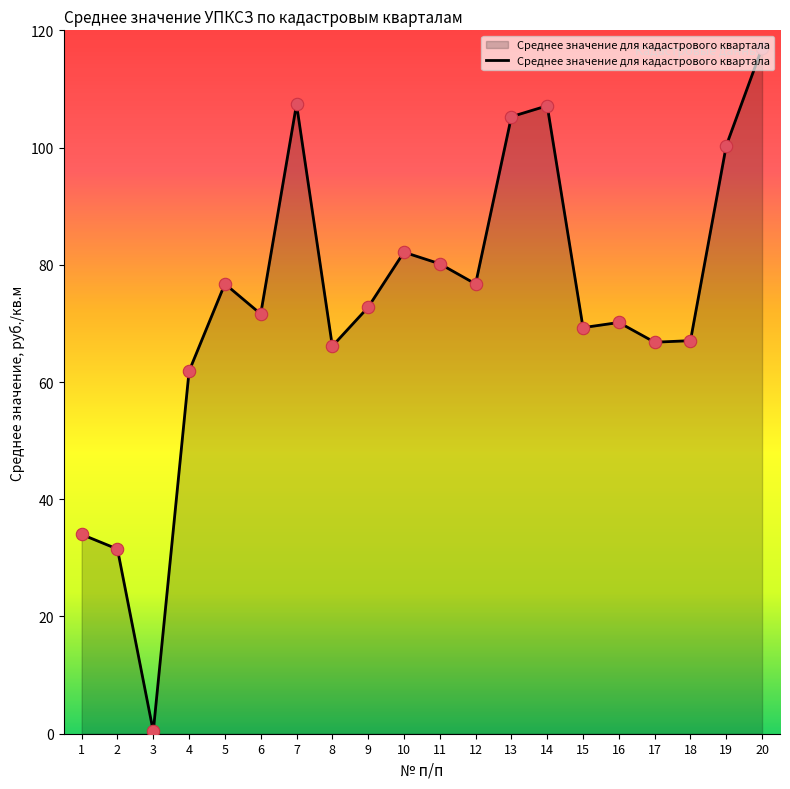

Between 20 and 14, which is larger?

20